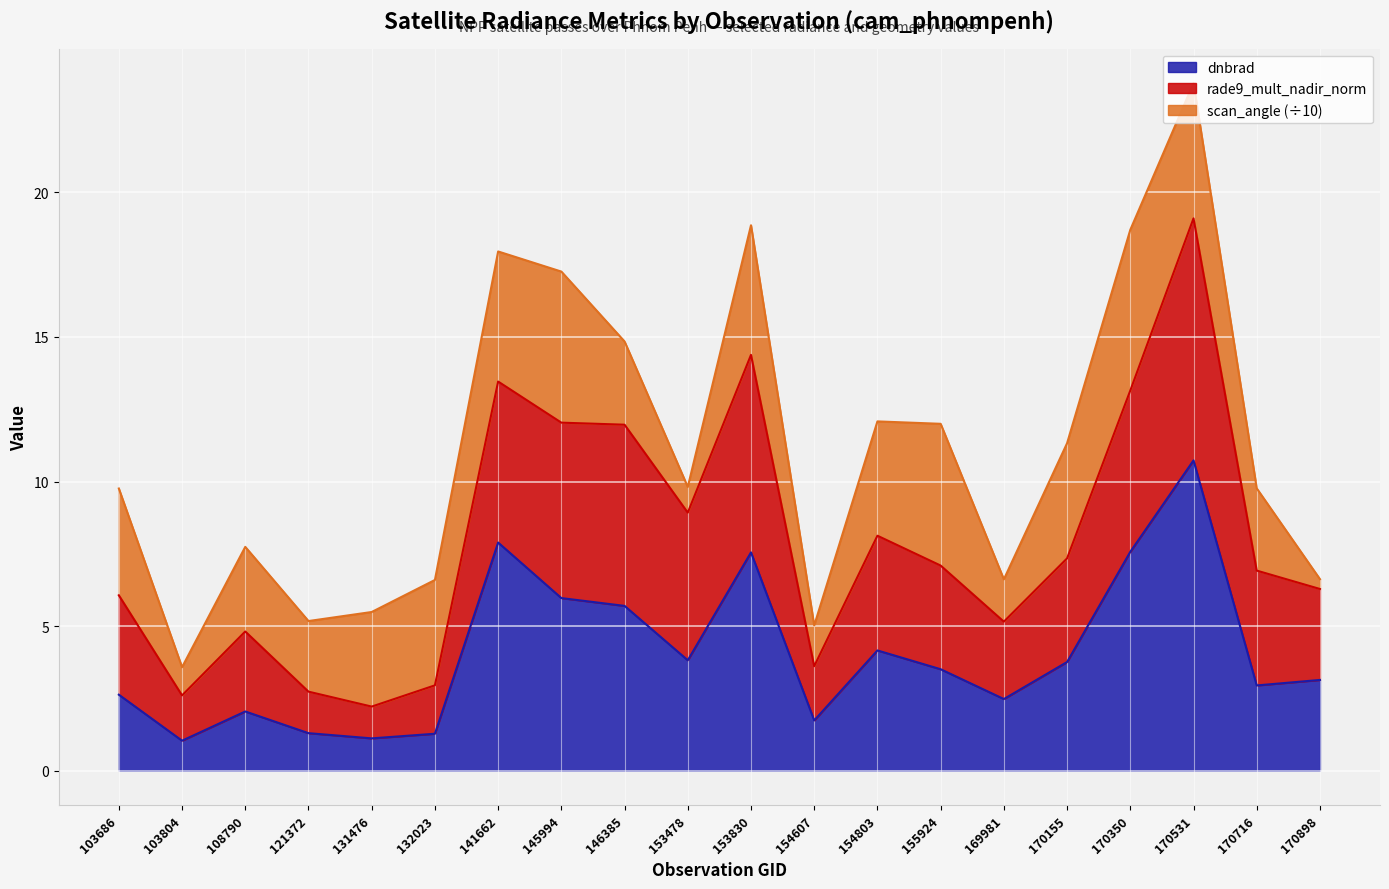

Which category has the lowest value across all series?

103804